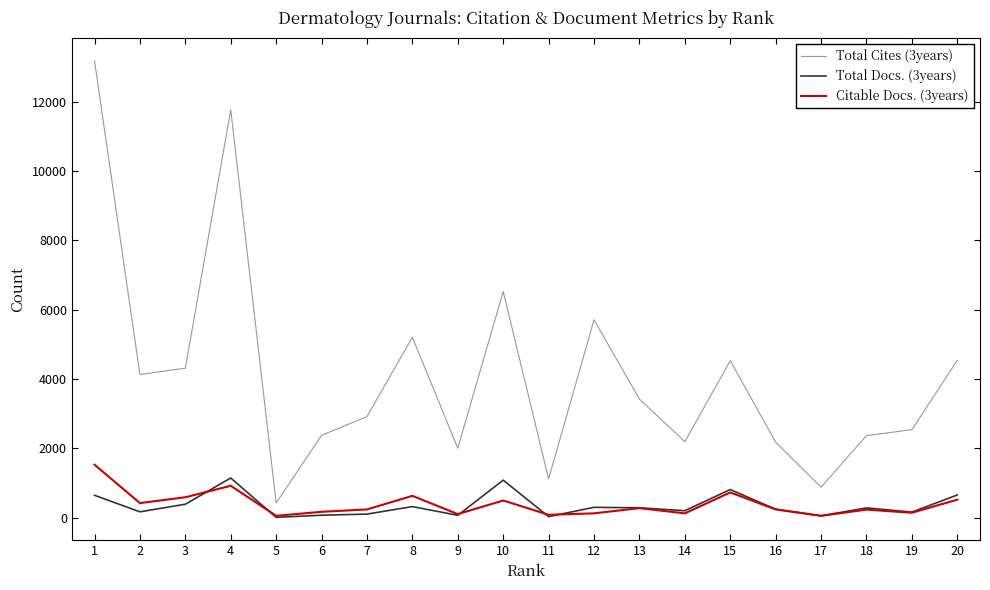

Which label corresponds to the largest value in the chart?

1